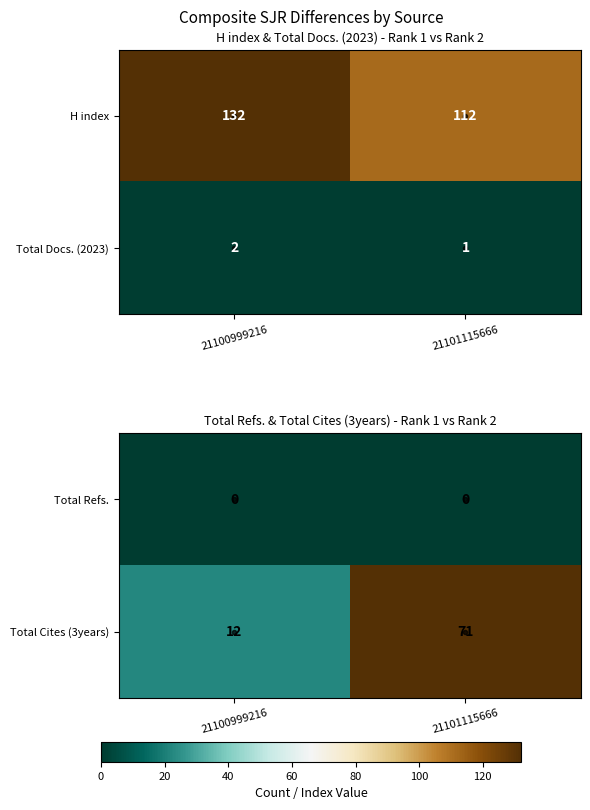

Is the value of Total Refs. at 21101115666 greater than the value of Total Cites (3years) at 21101115666?

No